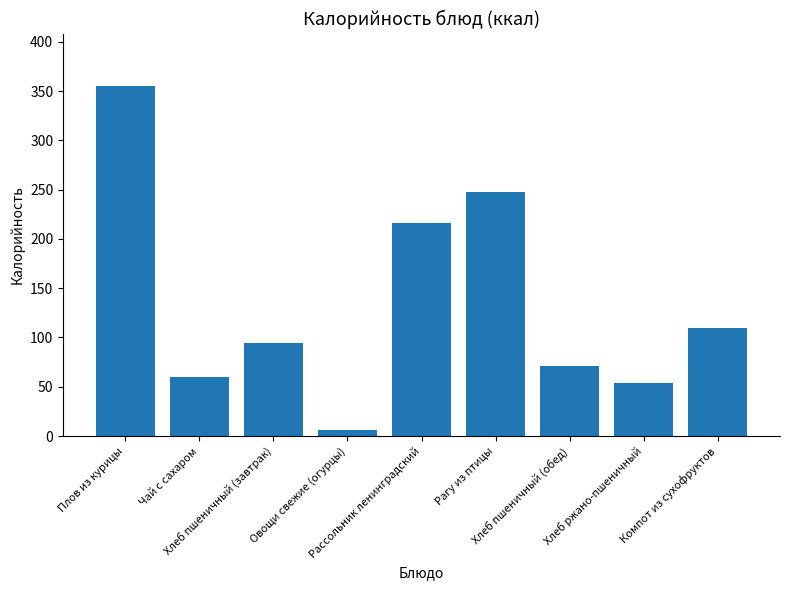

List the labels in order of value, largest first.

Плов из курицы, Рагу из птицы, Рассольник ленинградский, Компот из сухофруктов, Хлеб пшеничный (завтрак), Хлеб пшеничный (обед), Чай с сахаром, Хлеб ржано-пшеничный, Овощи свежие (огурцы)